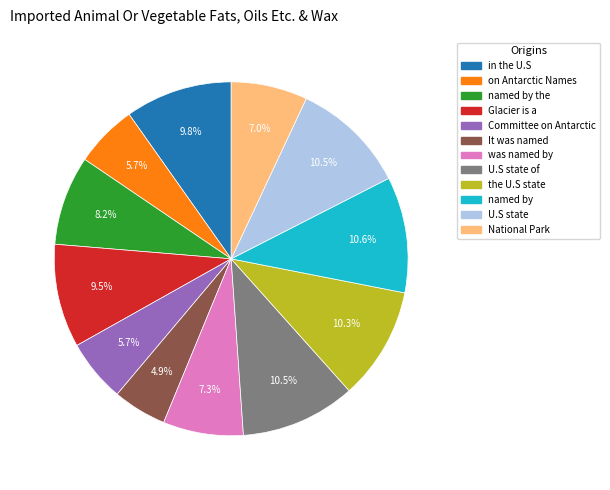

Does any single category account for the majority?

No